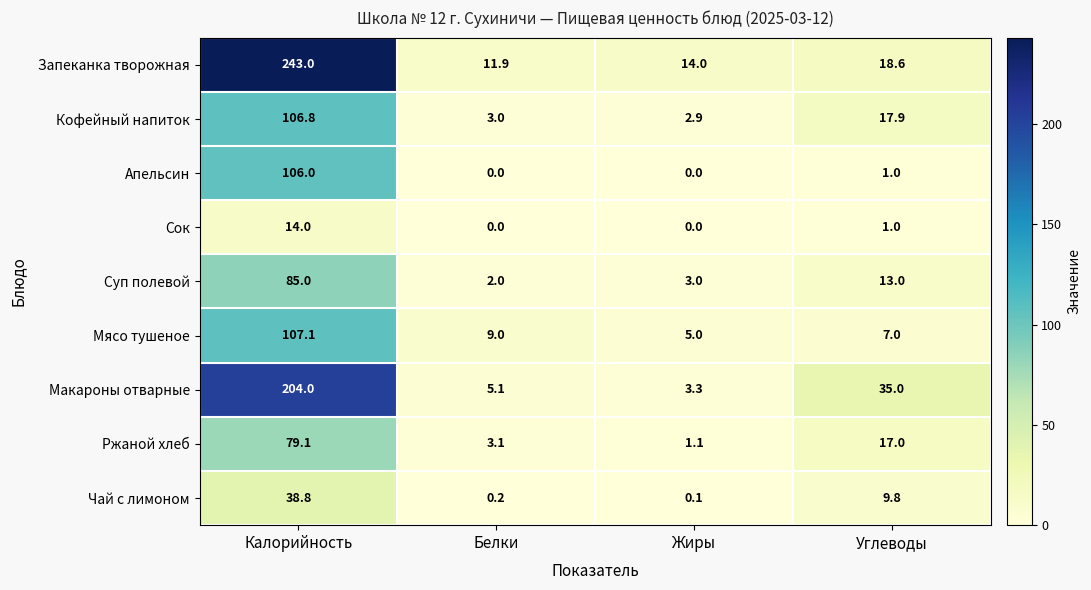

Is it true that Мясо тушеное equals 107.1 at Калорийность?

True